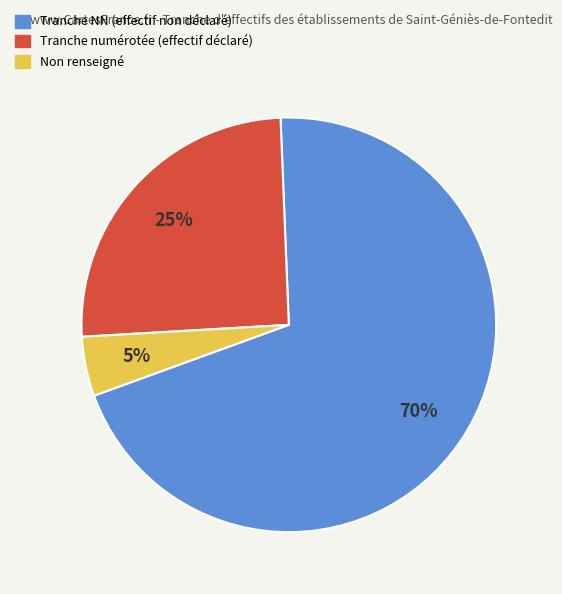

To the nearest percent, what is the average slice percentage?

33%